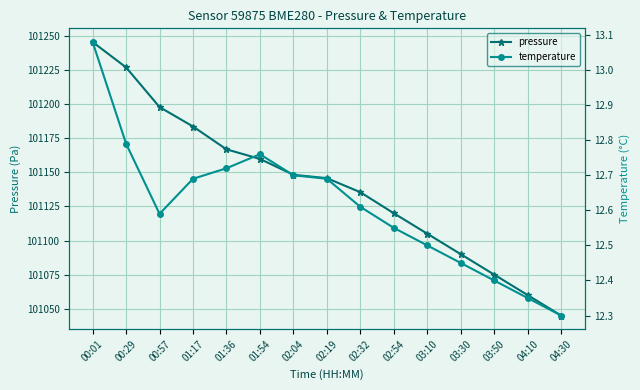

True or false: pressure has a value of 101166.8 at 01:36.

True